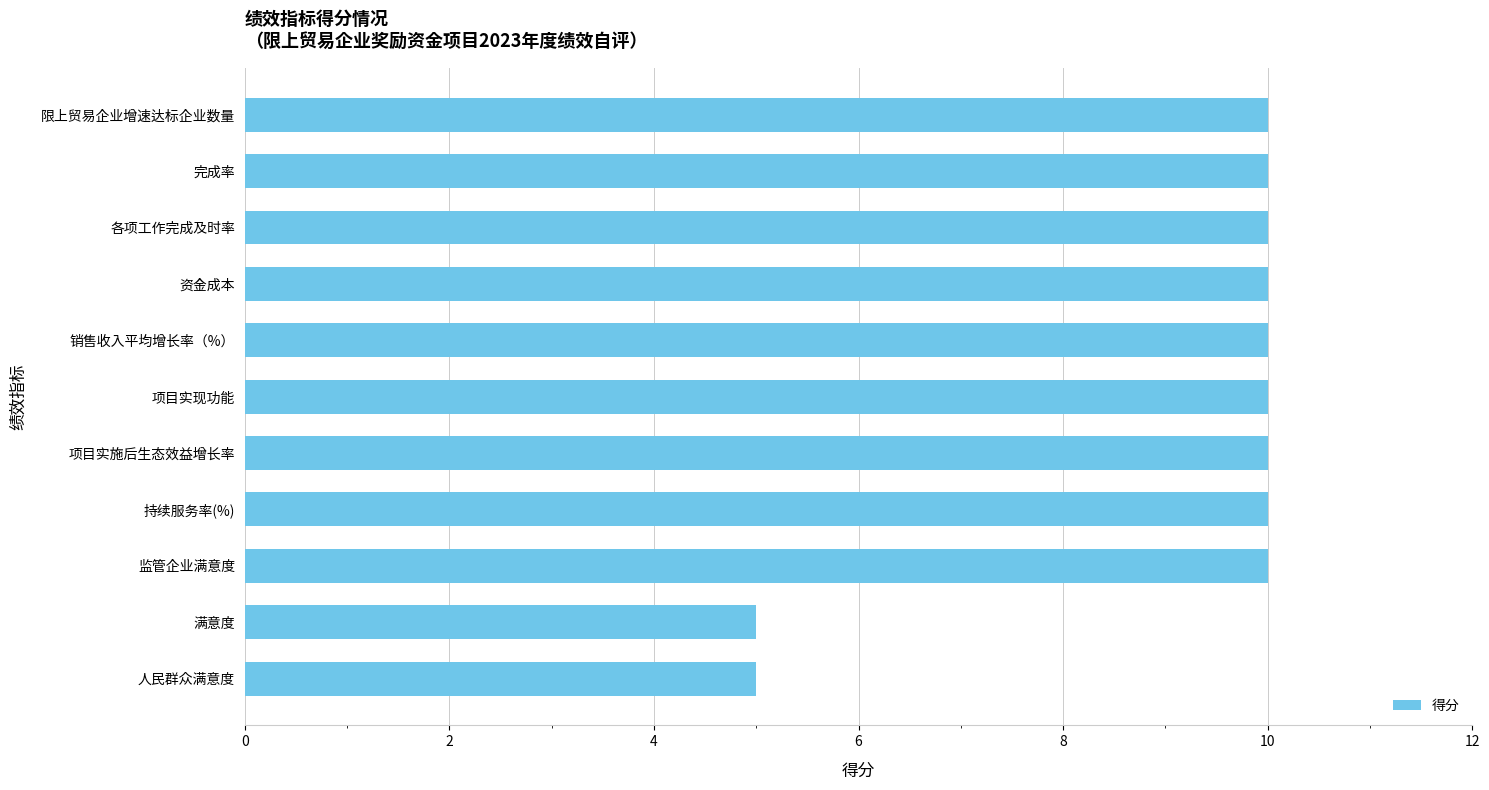

What is the minimum value shown in the chart?

5